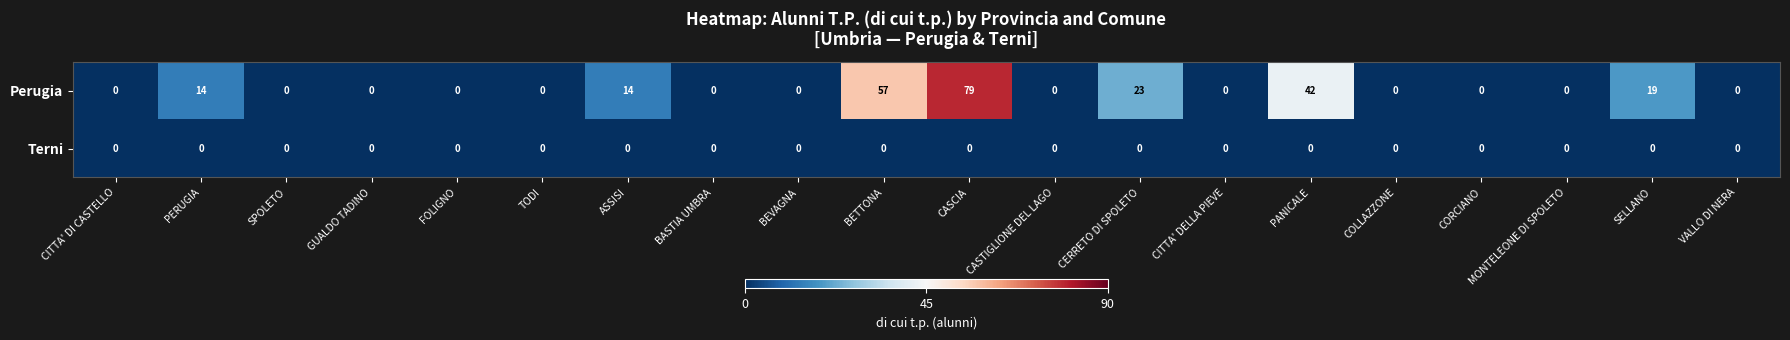

Between BASTIA UMBRA and PANICALE, which series saw the biggest shift?

Perugia